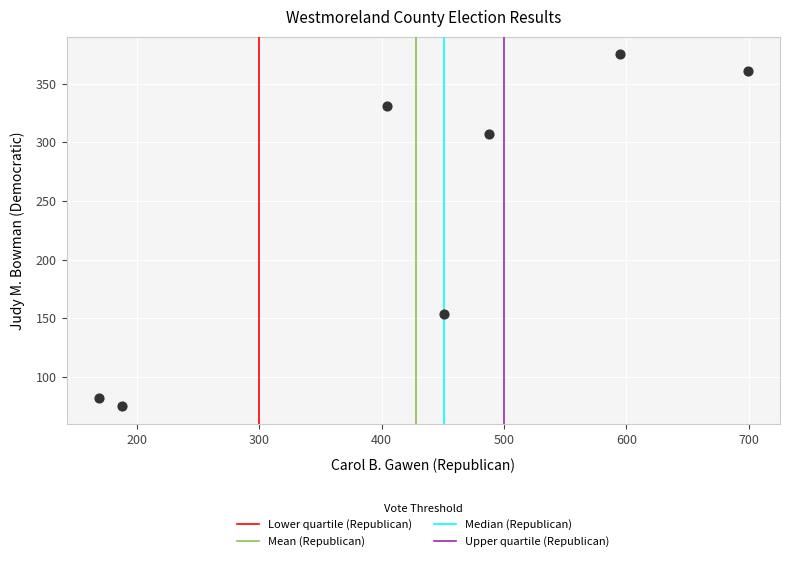

What is the range of Y values (max minus min)?

300